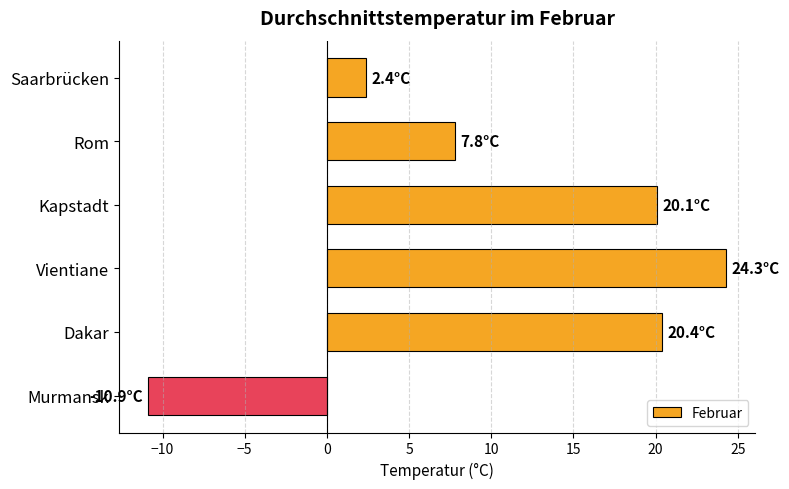

Reading top to bottom, transcribe all the data shown in this chart.

2.4	7.8	20.1	24.3	20.4	-10.9